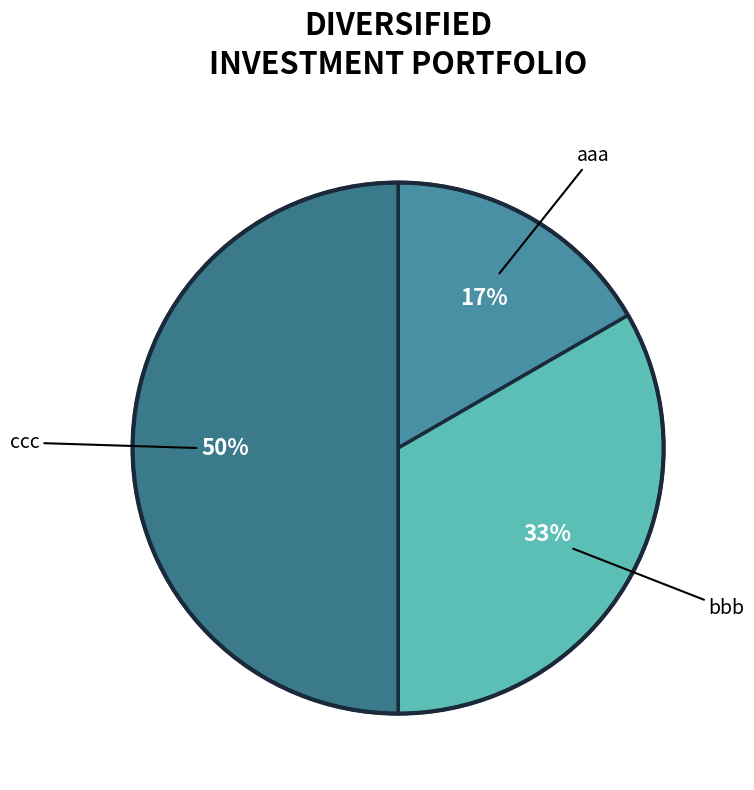

Does any single category account for the majority?

No